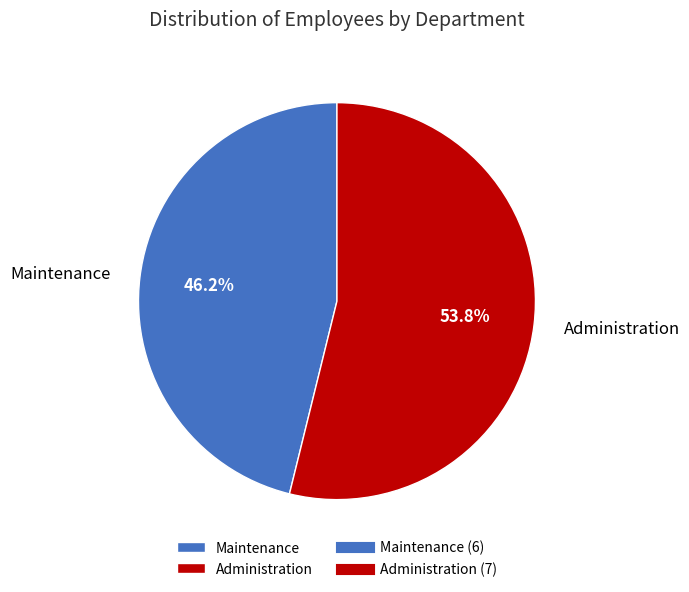

What is the smallest slice in the pie chart?

Maintenance